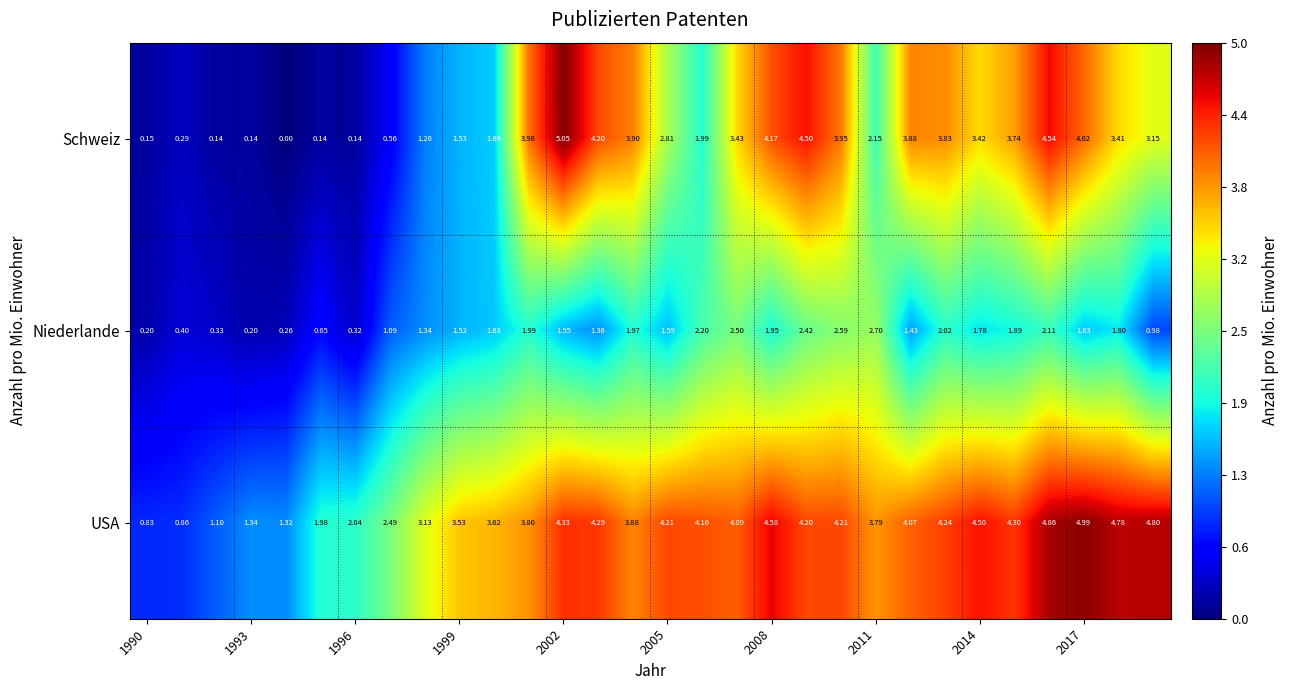

How many data points does each series have?

30